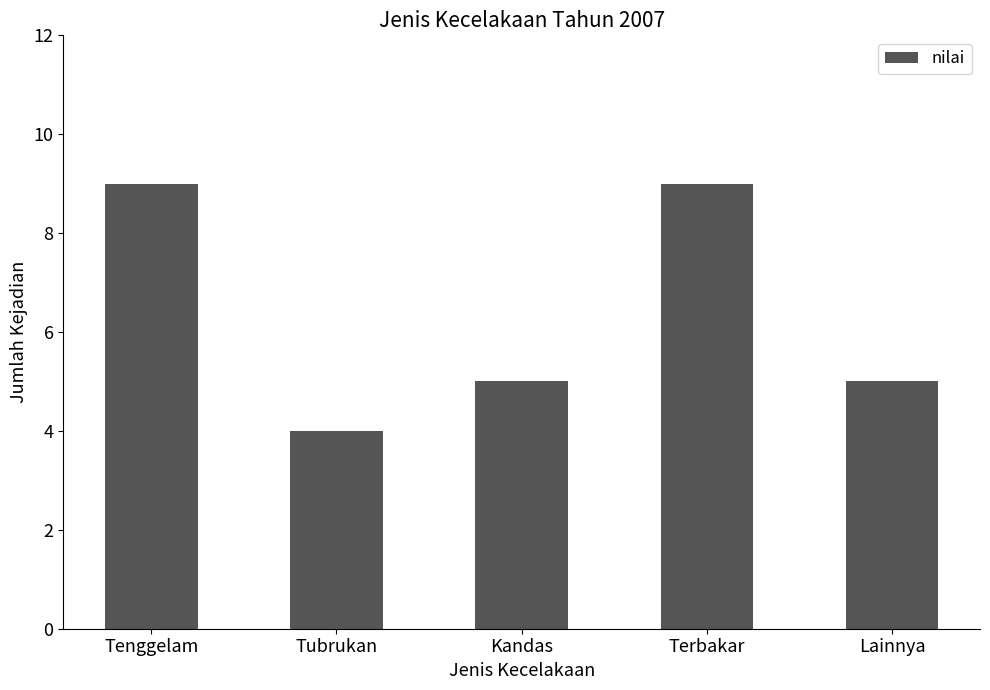

What is the label of the 3rd bar from the right?

Kandas